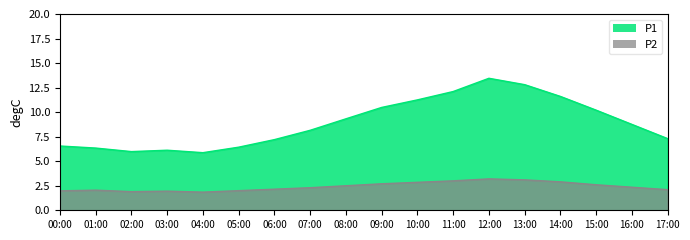

The P2 series shows 1.4 at 15:00. True or false?

False